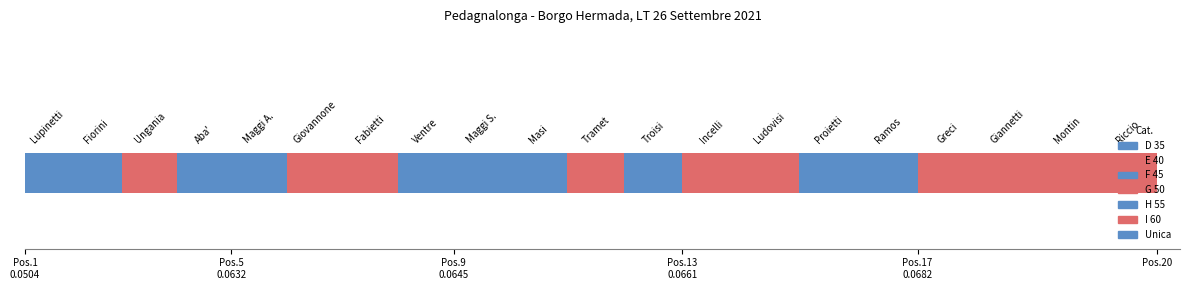

Where is the data nearest to the value 0?

1